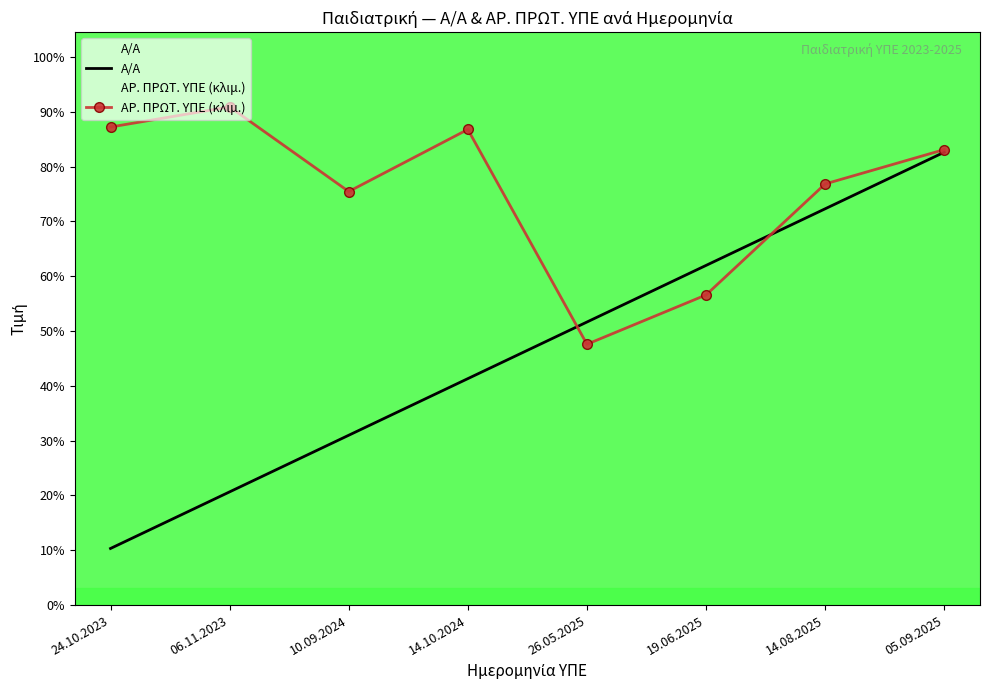

Between 14.08.2025 and 26.05.2025, which is larger?

14.08.2025